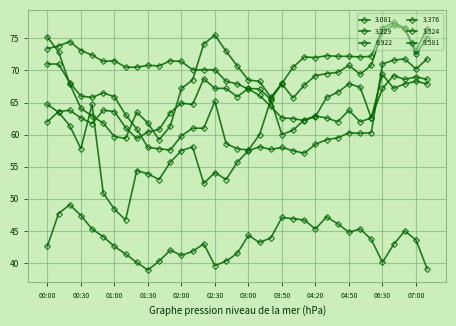

What is the label of the 17th point from the left?

02:40